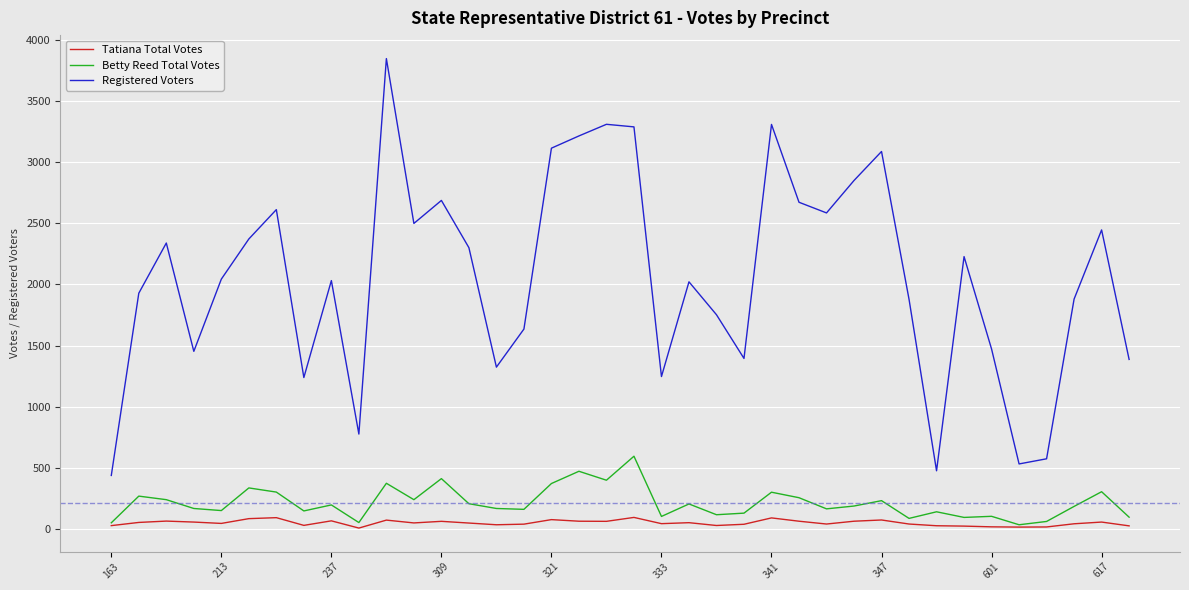

Which series has the largest range (max minus min)?

Registered Voters